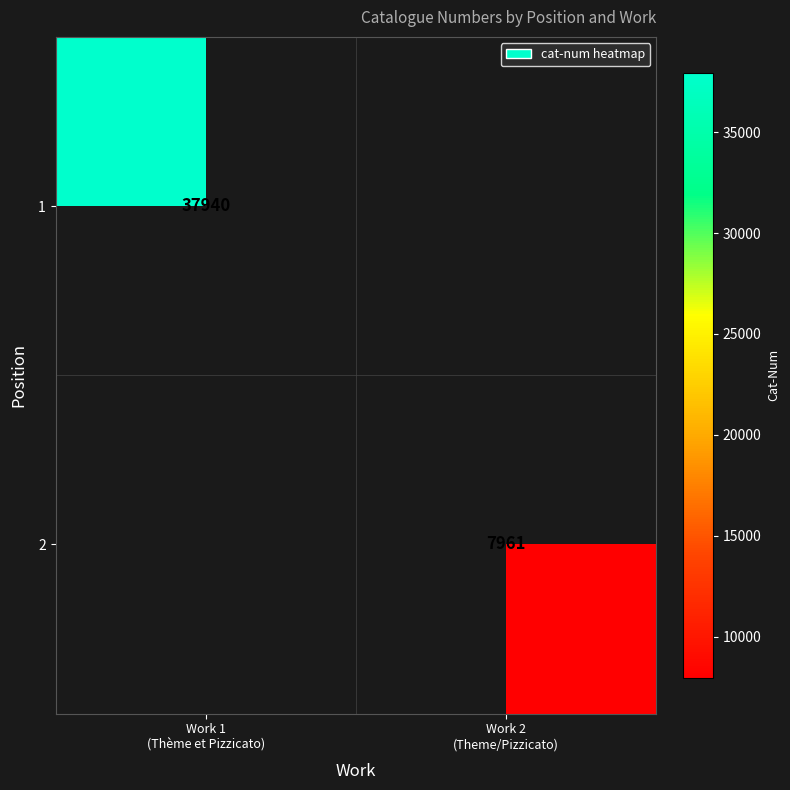

What is the sum of the 2 values at Work 1 (Thème et Pizzicato) and Work 2 (Theme/Pizzicato)?

7961